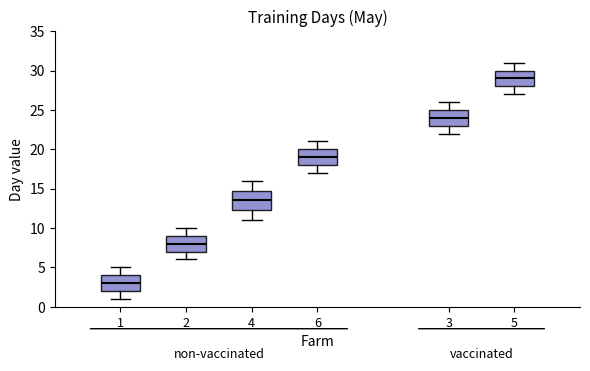

Reading left to right, read every box against the y-axis: the position of its median line, the range the box covers, and the ends of its whiskers. The values are not printed on the chart, so give them approximately, as read against the axis.

1: median 3.0, box 2.0 to 4.0, whiskers 1.0 to 5.0
2: median 8.0, box 7.0 to 9.0, whiskers 6.0 to 10.0
4: median 13.5, box 12.5 to 15.0, whiskers 11.0 to 16.0
6: median 19.0, box 18.0 to 20.0, whiskers 17.0 to 21.0
3: median 24.0, box 23.0 to 25.0, whiskers 22.0 to 26.0
5: median 29.0, box 28.0 to 30.0, whiskers 27.0 to 31.0